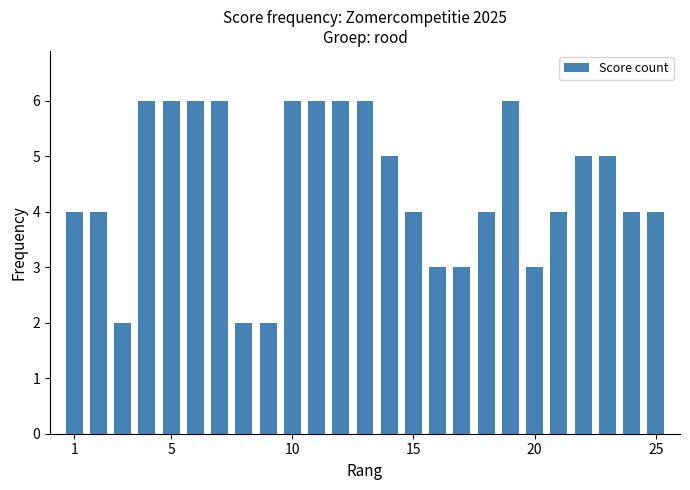

What is the value of the 11th bar from the left?

6